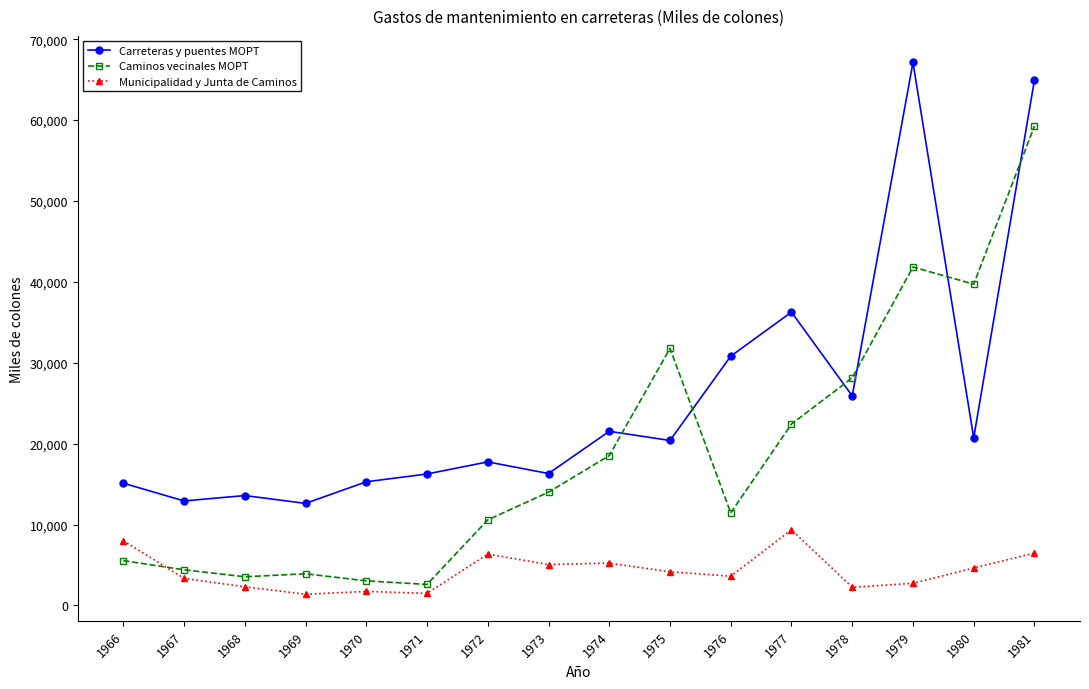

What is the highest value of the Carreteras y puentes MOPT series?

67126